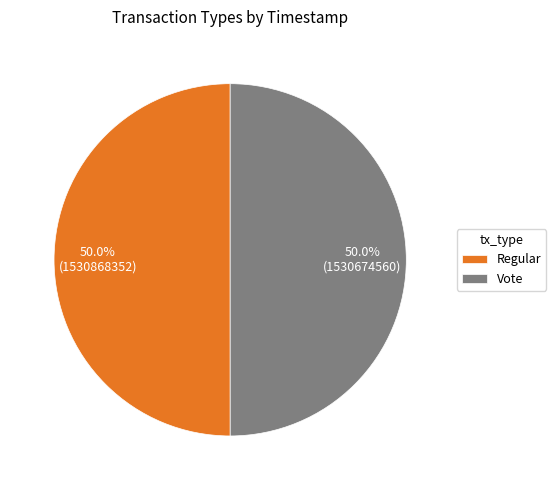

Approximately how many times larger is the value at Vote compared to Regular?

1.0